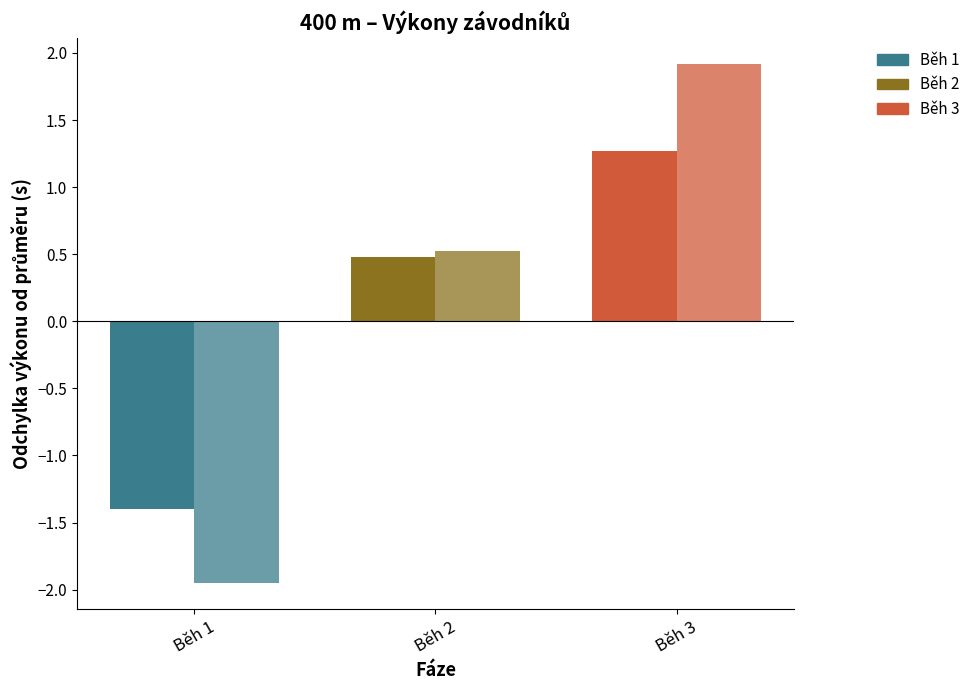

How many bars are there in each group?

2